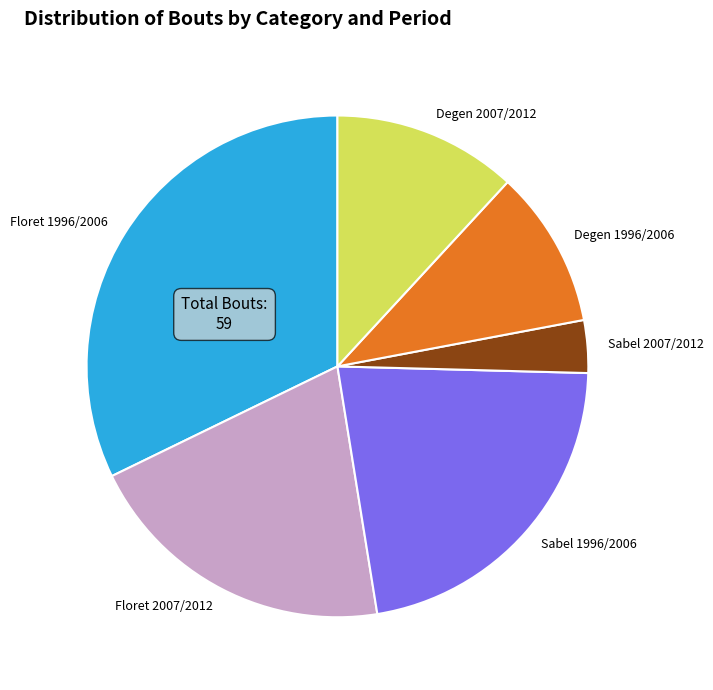

Rank the categories by value from lowest to highest.

Sabel 2007/2012, Degen 1996/2006, Degen 2007/2012, Floret 2007/2012, Sabel 1996/2006, Floret 1996/2006